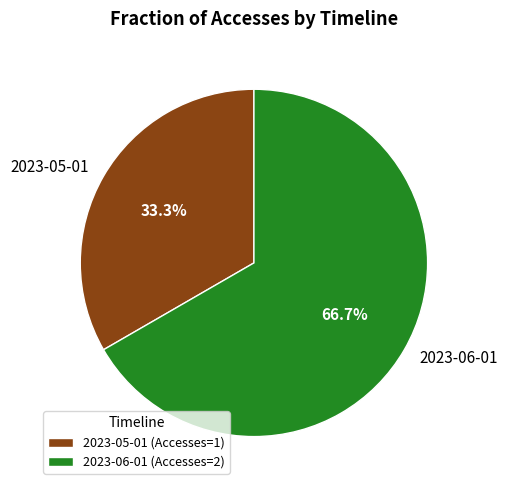

To the nearest percent, what percentage of the pie is 2023-05-01?

33%